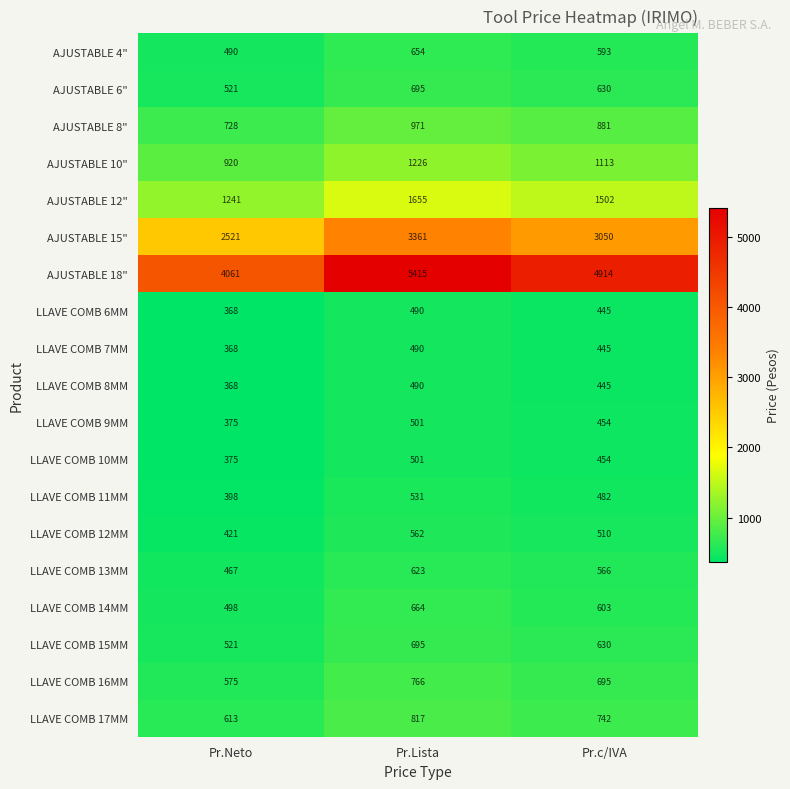

Count the number of categories in the chart.

3